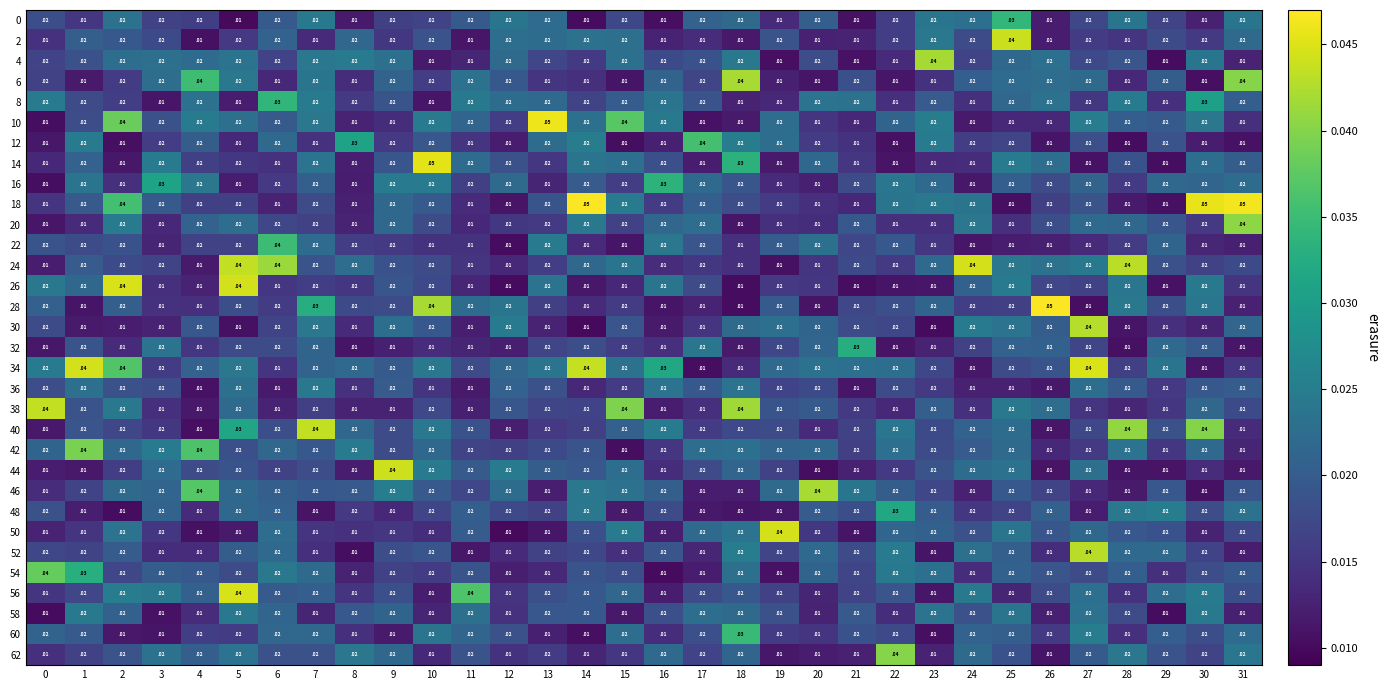

Is the value of 0 at 13 greater than the value of 34 at 31?

Yes